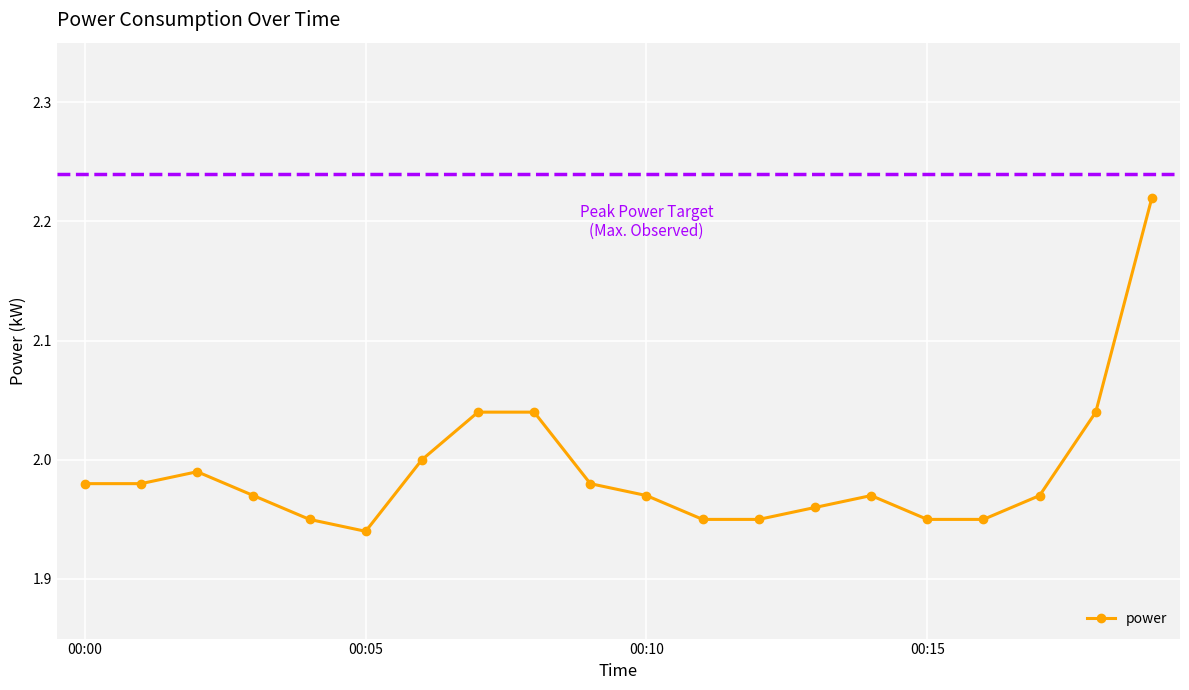

What is the value of the 17th point from the left?

1.9